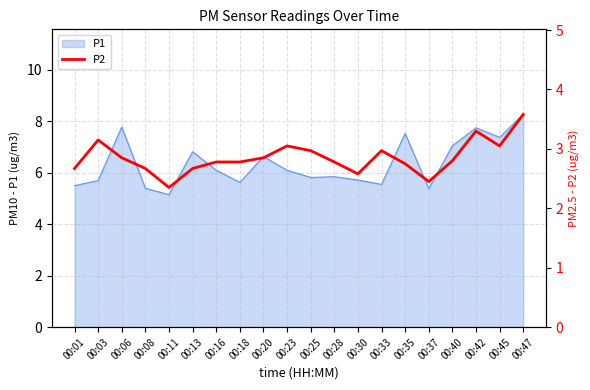

What is the lowest value of the P1 series?

5.2